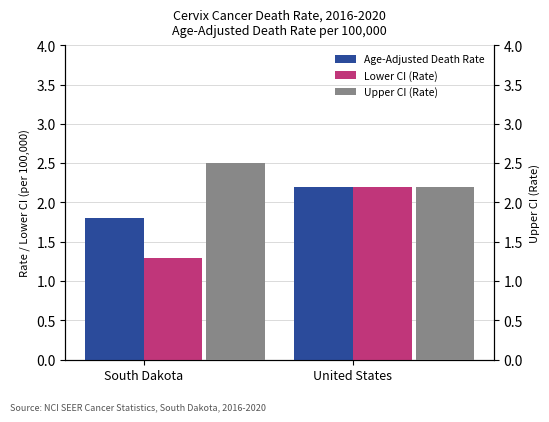

What is the minimum value for Age-Adjusted Death Rate?

1.8